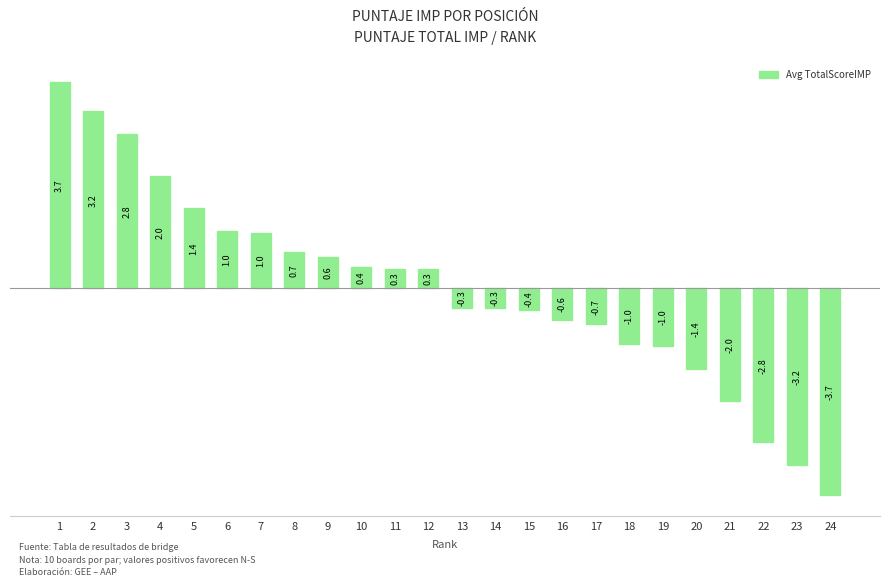

What is the difference between the maximum and second lowest values?

6.9